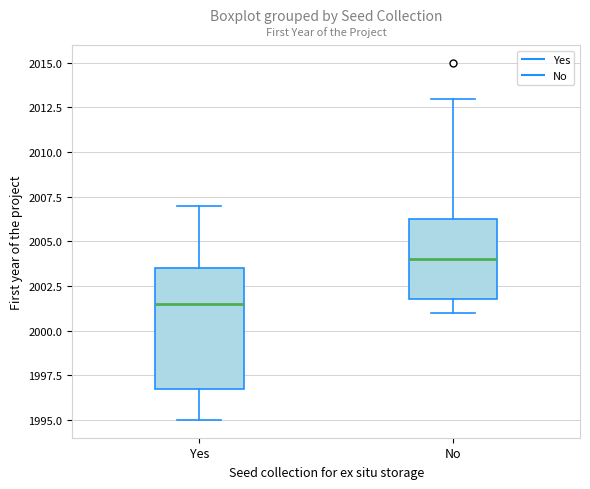

Which box is the tallest, from its lower edge to its upper edge?

Yes